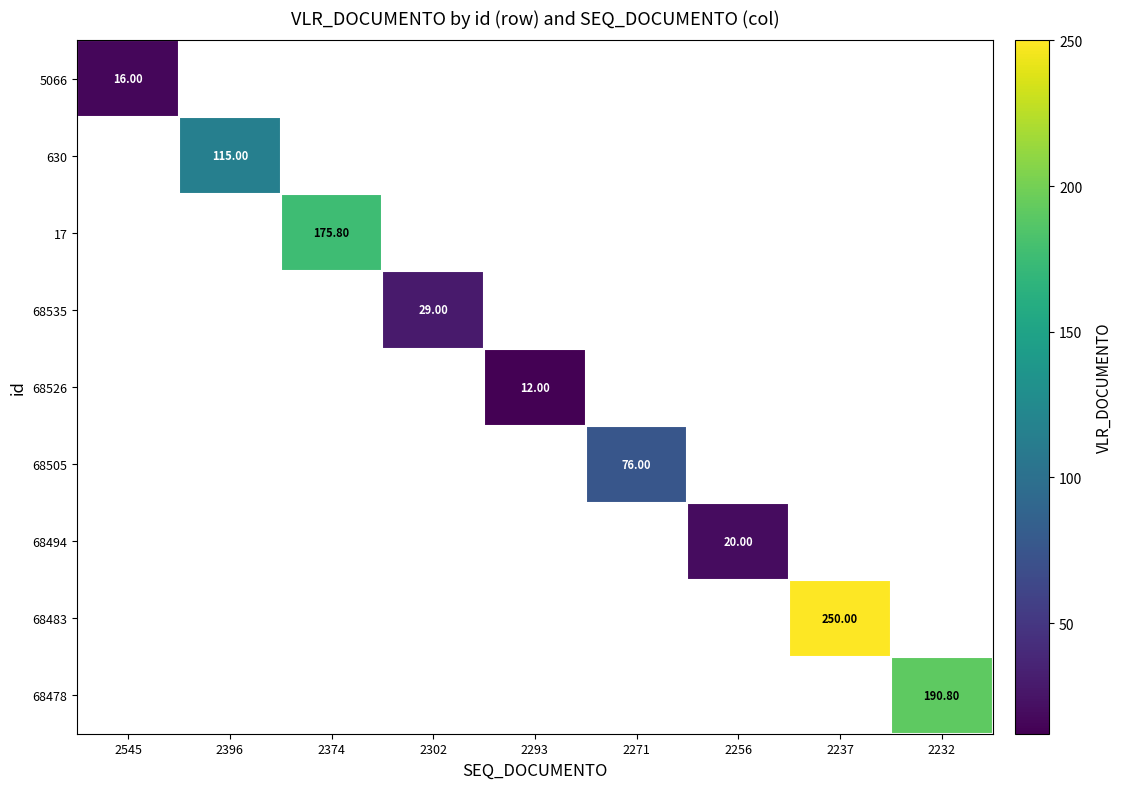

True or false: 68478 has a value of 190.8 at 2232.

True